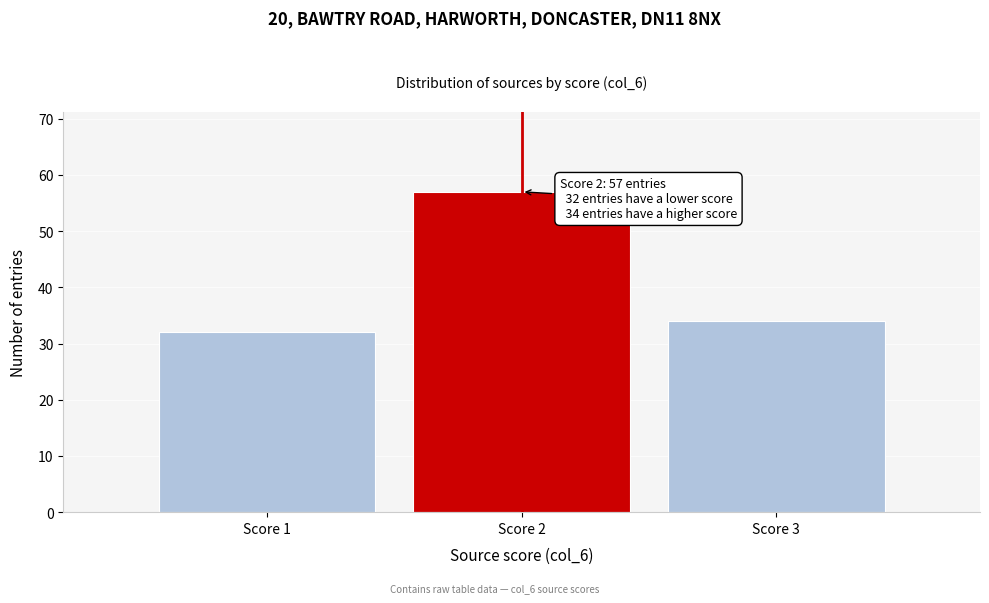

Reading left to right, transcribe all the data shown in this chart.

32	57	34